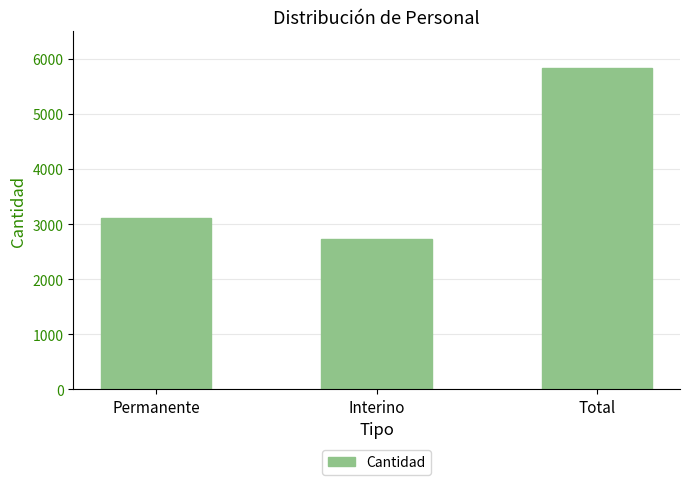

The chart shows a value of 3113 at Permanente. True or false?

True